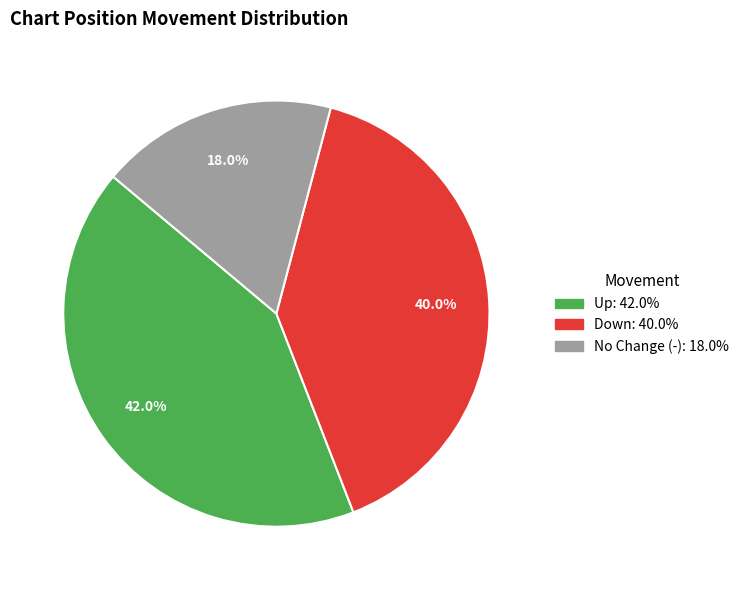

Is there a majority slice in this chart?

No